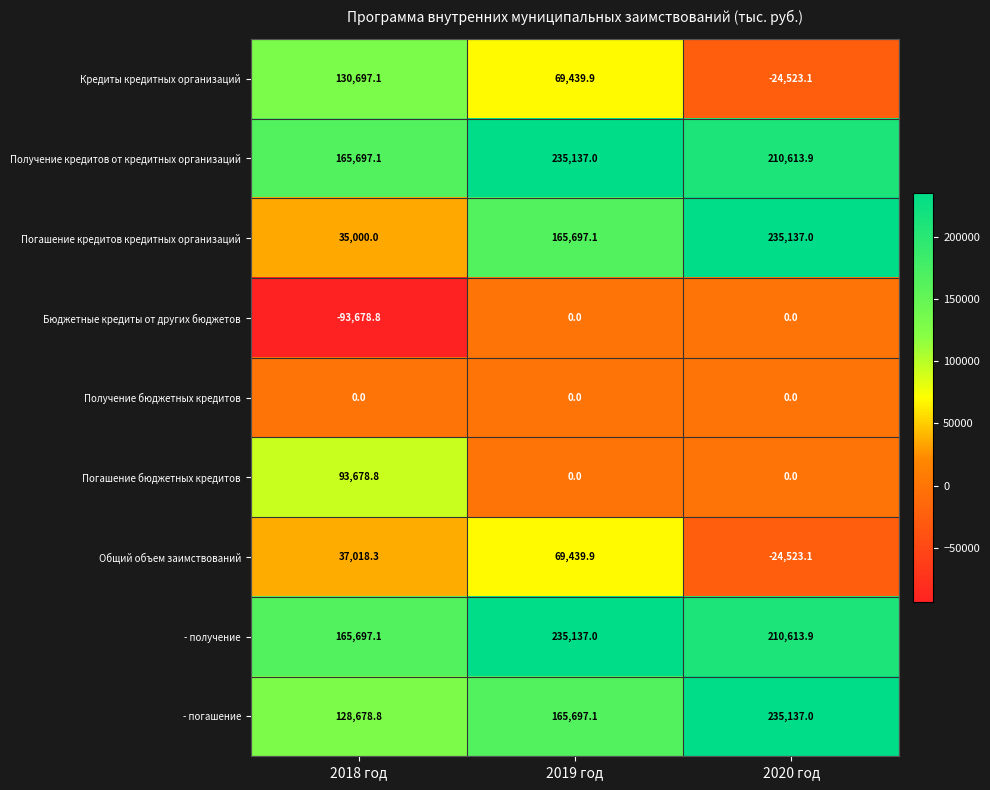

What is the sum of all Погашение бюджетных кредитов values?

93678.8